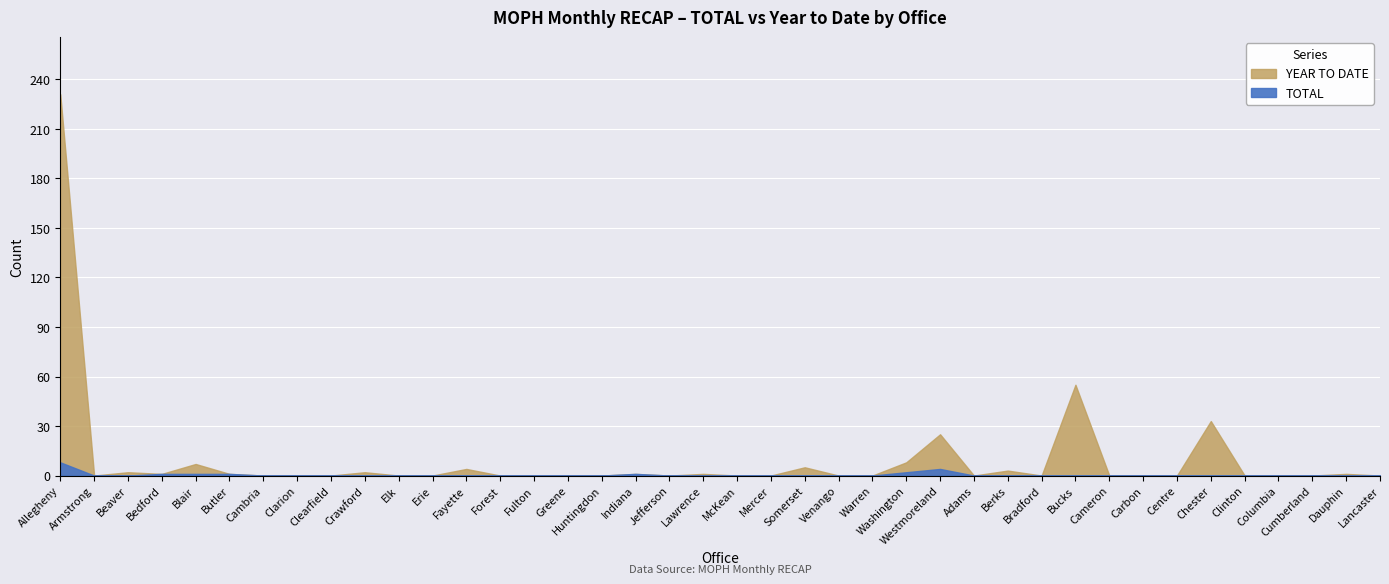

Rank the series by their average value, from lowest to highest.

TOTAL, YEAR TO DATE